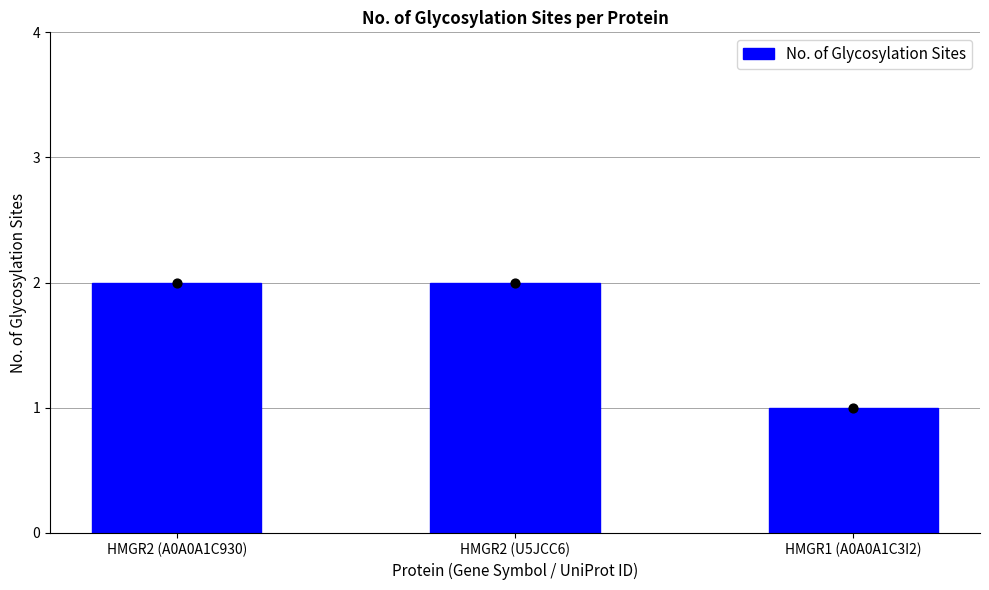

What is the change in value from HMGR2 (A0A0A1C930) to HMGR1 (A0A0A1C3I2)?

-1